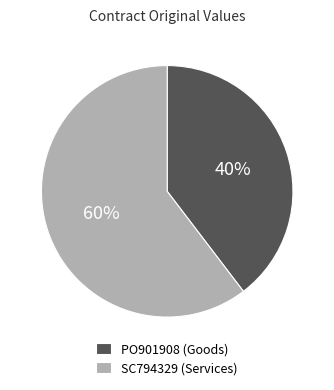

What percentage is the PO901908 slice, to the nearest percent?

40%